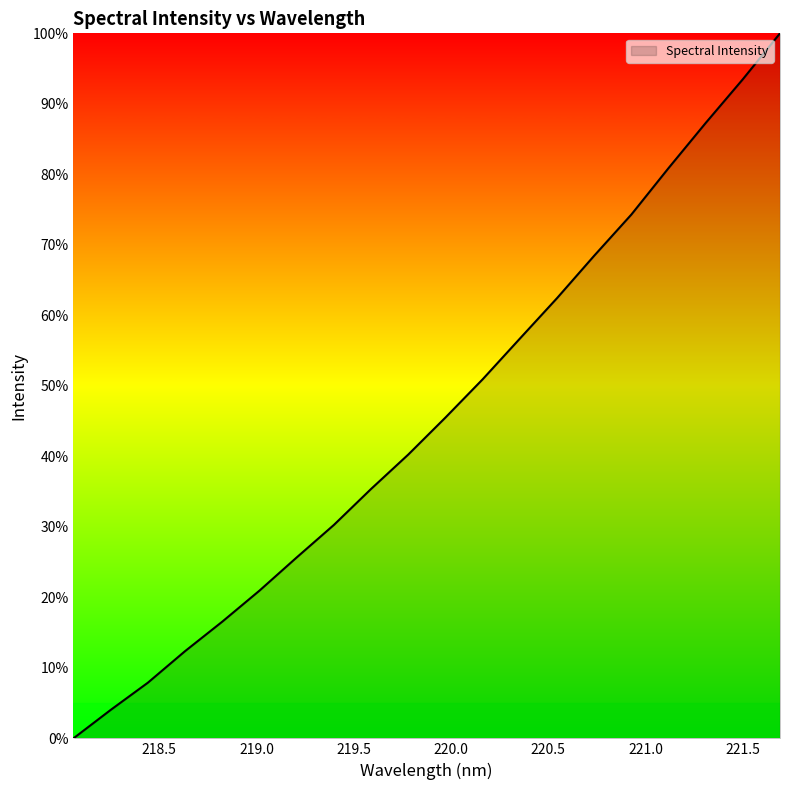

What is the difference between the maximum and minimum values?

100.0